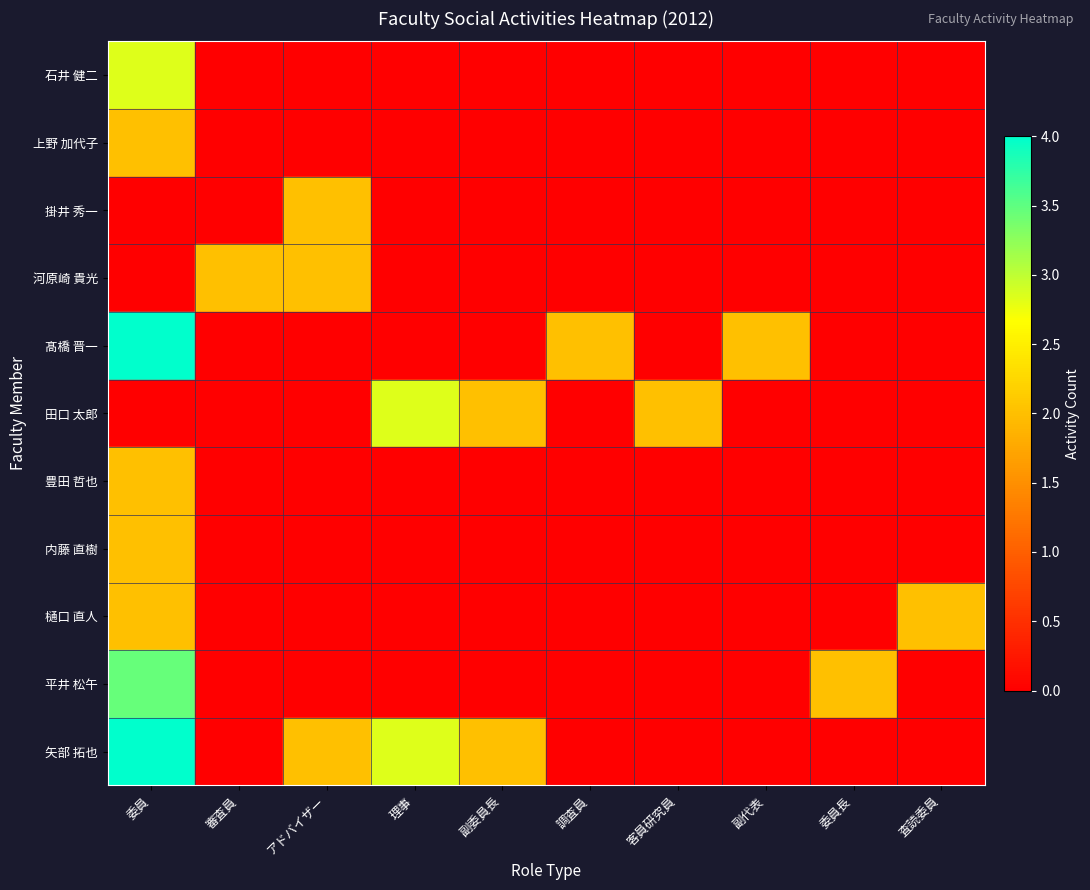

Which has a higher value, 委員 or 理事?

委員